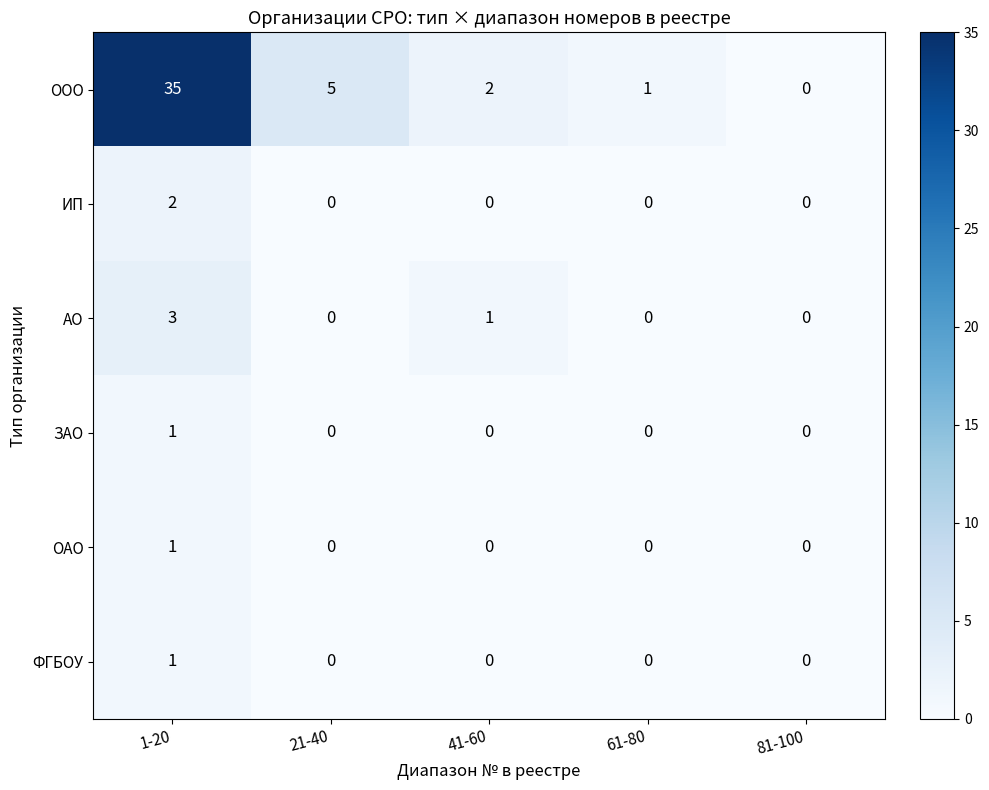

What is the sum of all АО values?

4